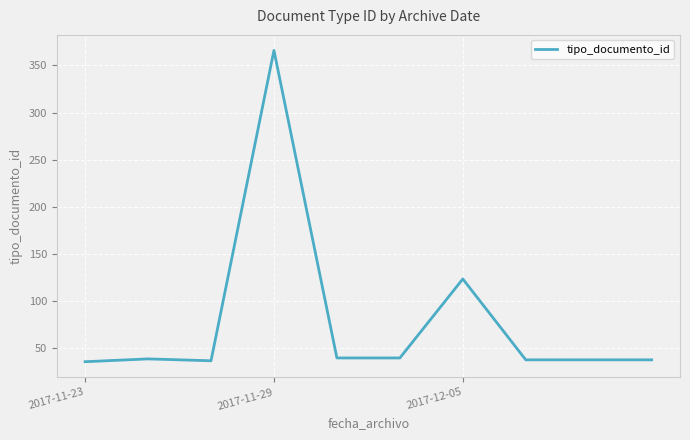

True or false: there are more than 1 points higher than both neighbors.

True